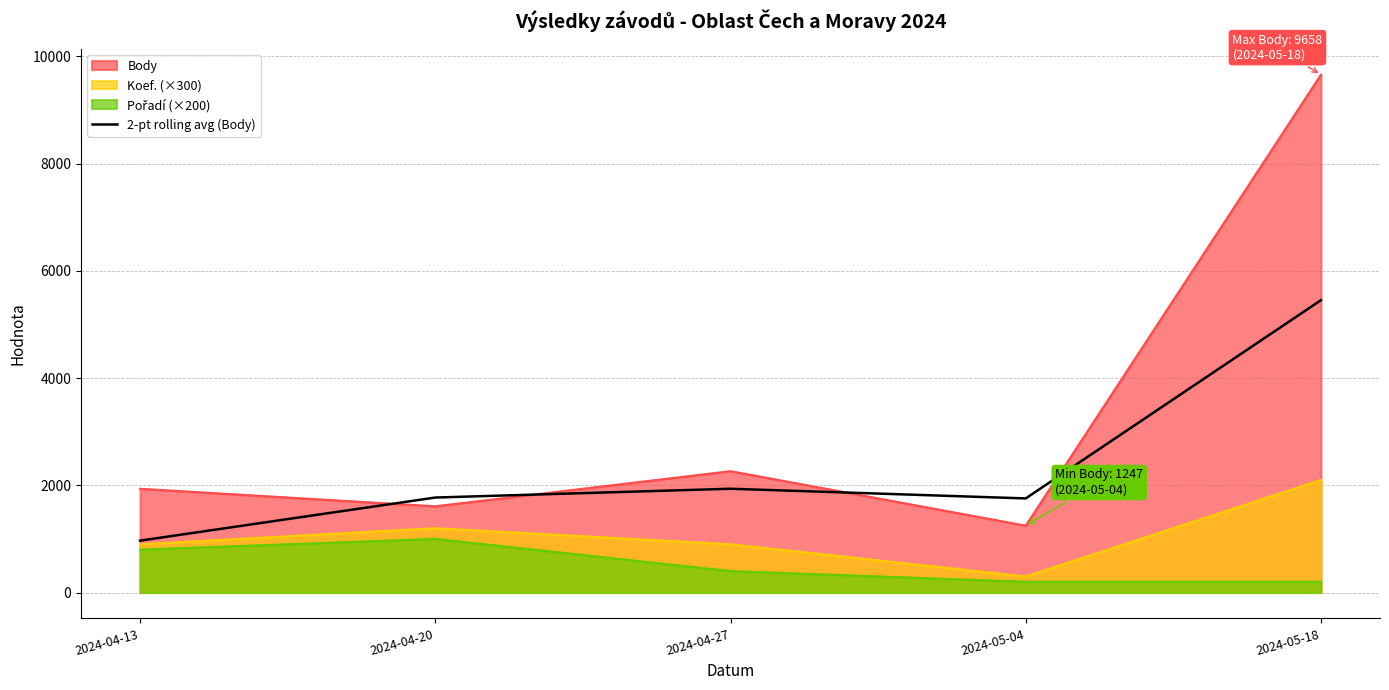

List the labels in order of Body value, smallest first.

2024-05-04, 2024-04-20, 2024-04-13, 2024-04-27, 2024-05-18